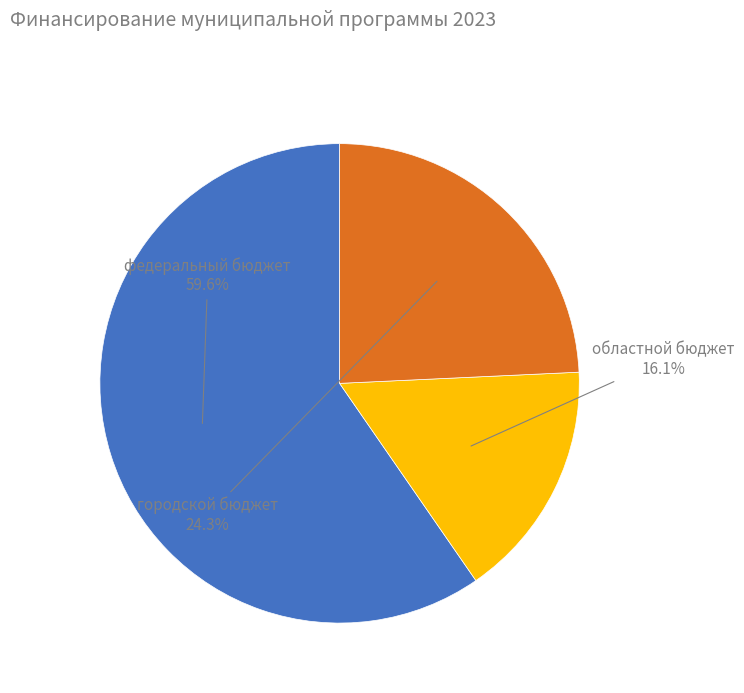

Does федеральный бюджет account for over 50% of the chart?

Yes